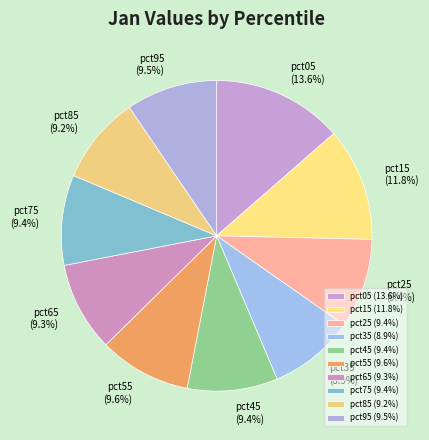

Which has a higher value, pct45 or pct15?

pct15